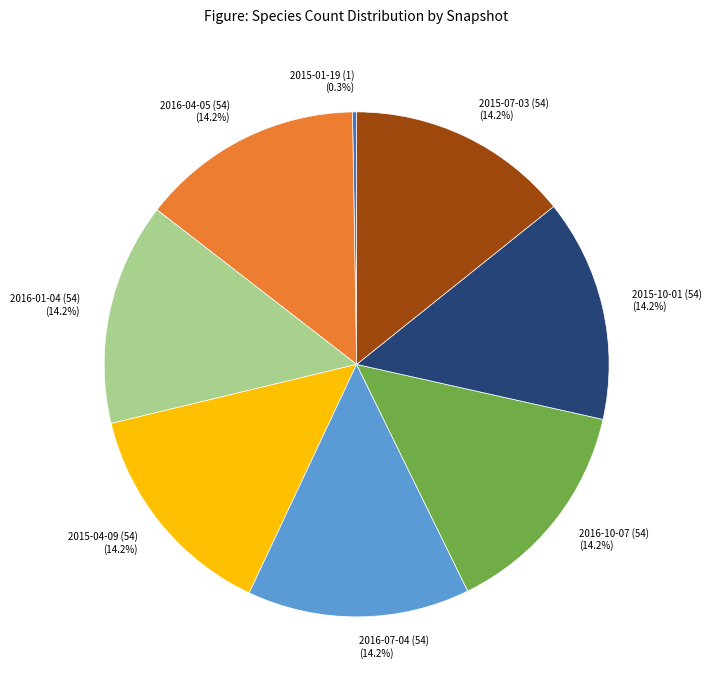

Is it true that 2015-07-03 (54) is 9% of the pie?

False